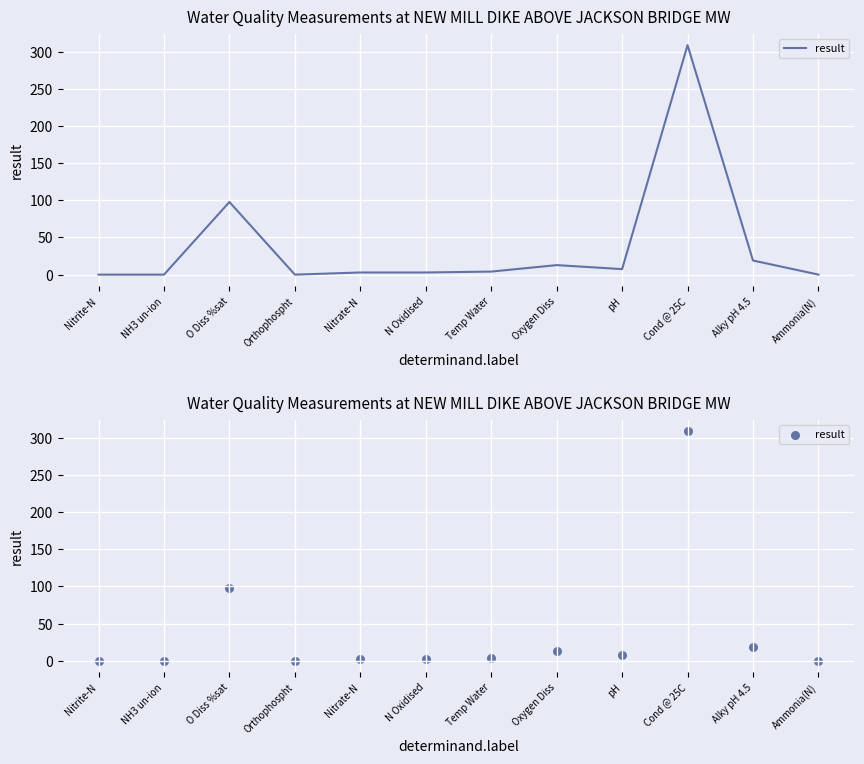

Which has a higher value, Temp Water or N Oxidised?

Temp Water